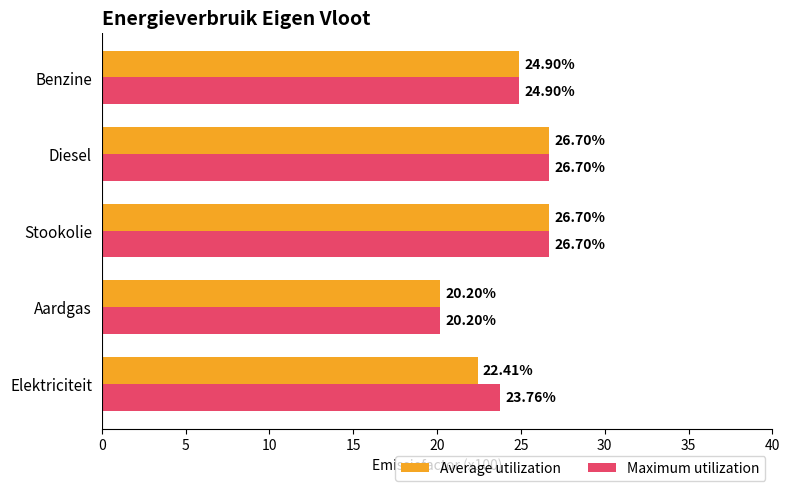

What is the difference between the second highest and second lowest values in the Maximum utilization series?

2.9